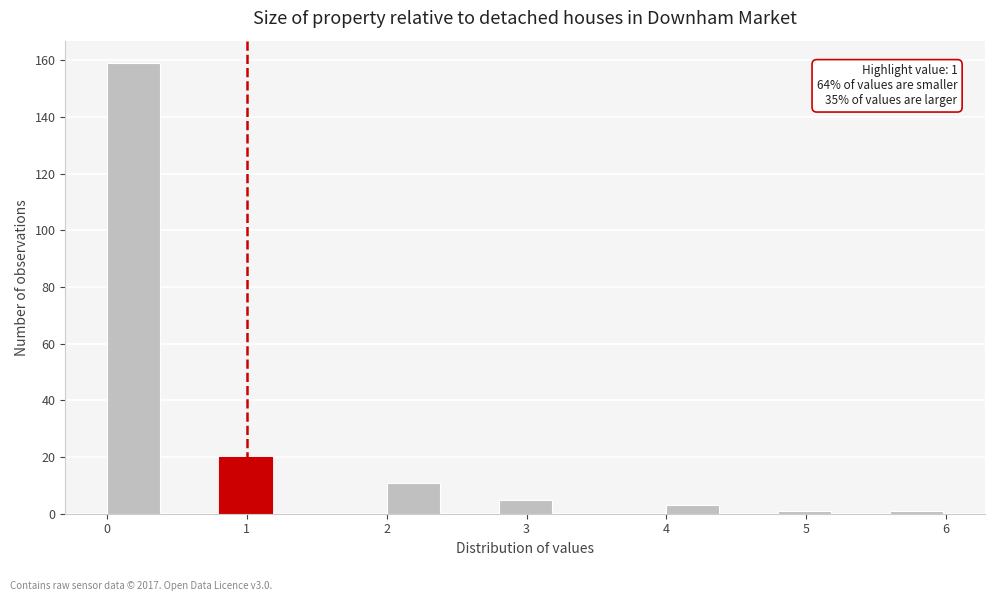

Which range on the x-axis has the tallest bar?

0.0 to 0.4